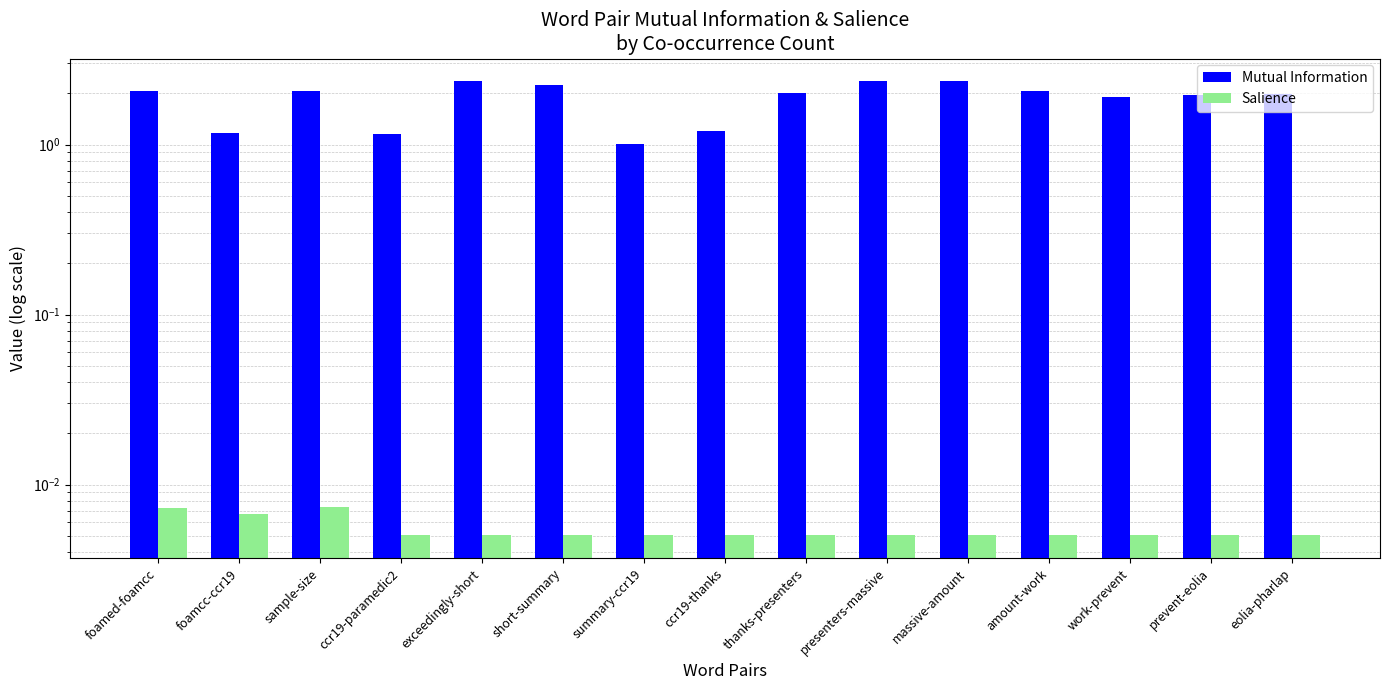

What is the difference between the maximum and second lowest values in the Mutual Information series?

1.2